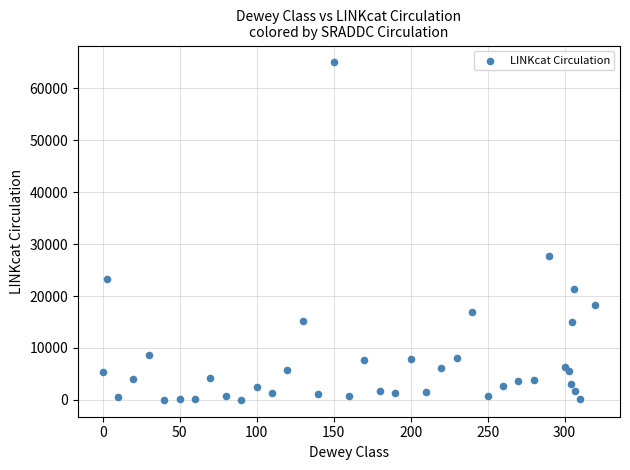

What Y value in the scatter plot is closest to 32499?

27615